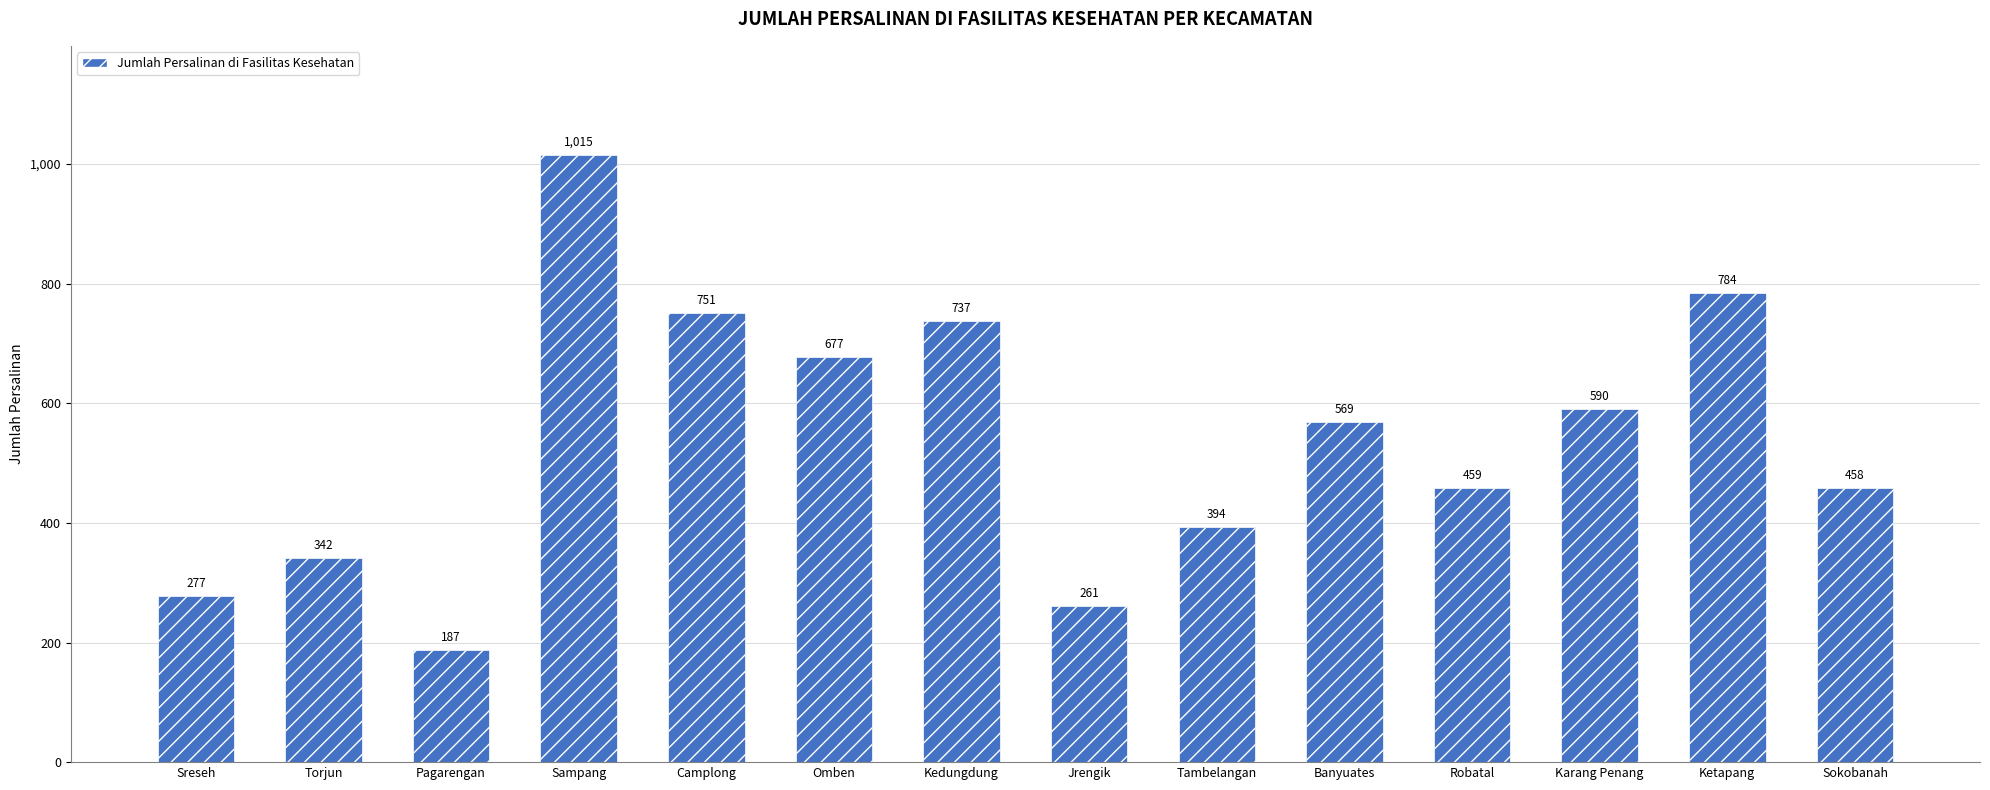

What is the average value?

536